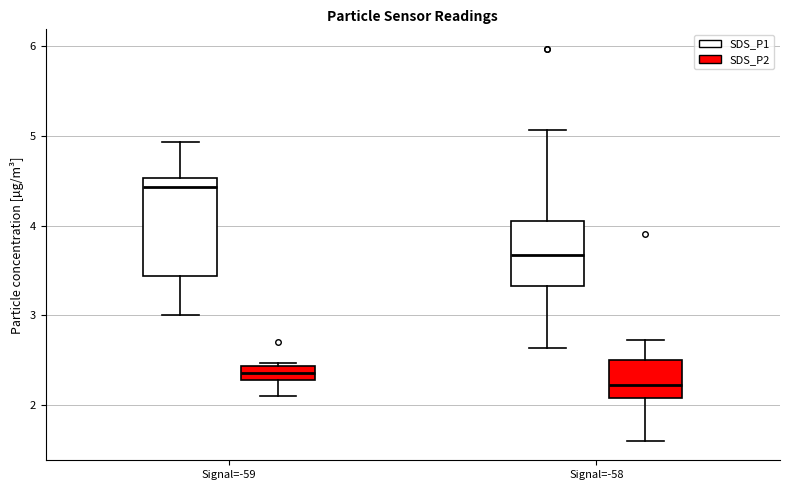

Reading left to right, transcribe this box plot: for each box, give where its median line is, the range the box spans, and where its two whiskers end, as read against the y-axis. The values are not printed on the chart, so give them approximately, as read against the axis.

Signal=-59 (SDS_P1): median 4.4, box 3.4 to 4.5, whiskers 3.0 to 4.9
Signal=-59 (SDS_P2): median 2.4 (inside the box), box 2.3 to 2.4, whiskers 2.1 to 2.5
Signal=-58 (SDS_P1): median 3.7, box 3.3 to 4.1, whiskers 2.6 to 5.1
Signal=-58 (SDS_P2): median 2.2, box 2.1 to 2.5, whiskers 1.6 to 2.7